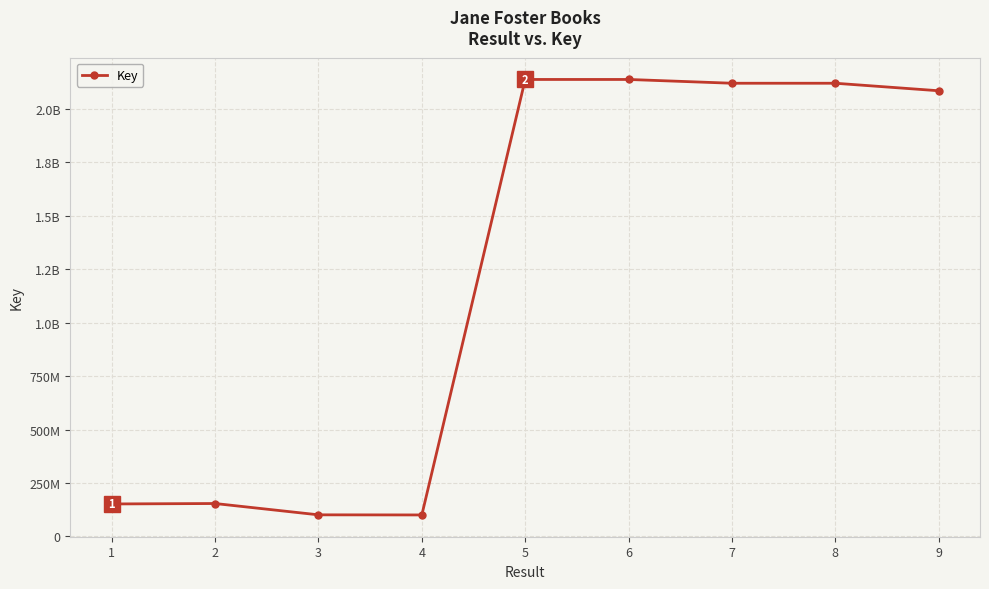

Is this an area chart (filled region under the line)?

No